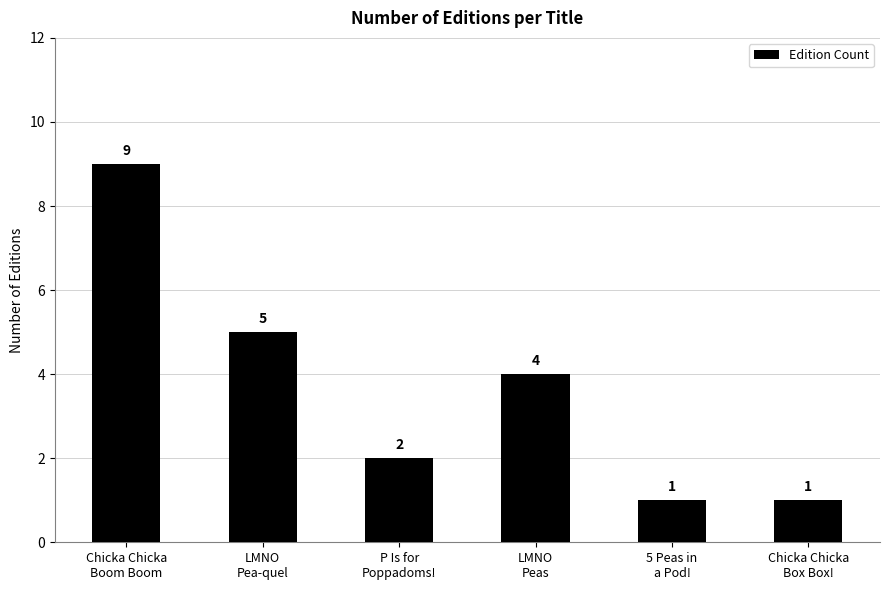

What is the value of the 2nd bar from the left?

5